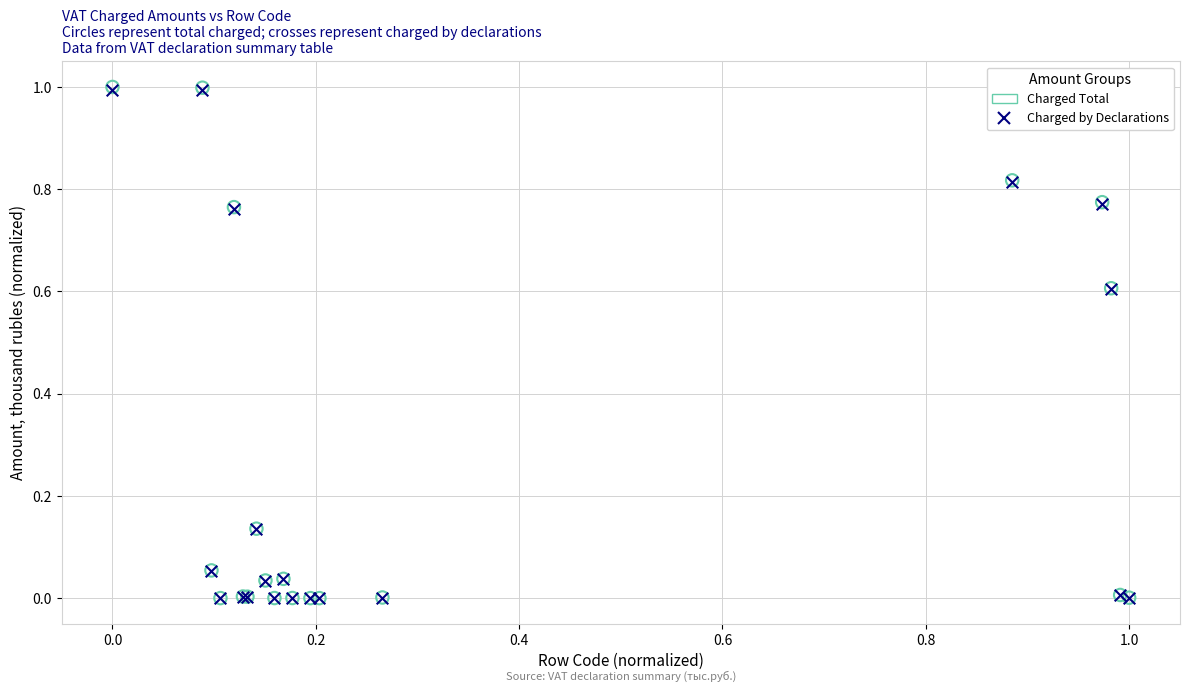

What are all the series names shown in the legend?

Charged Total, Charged by Declarations